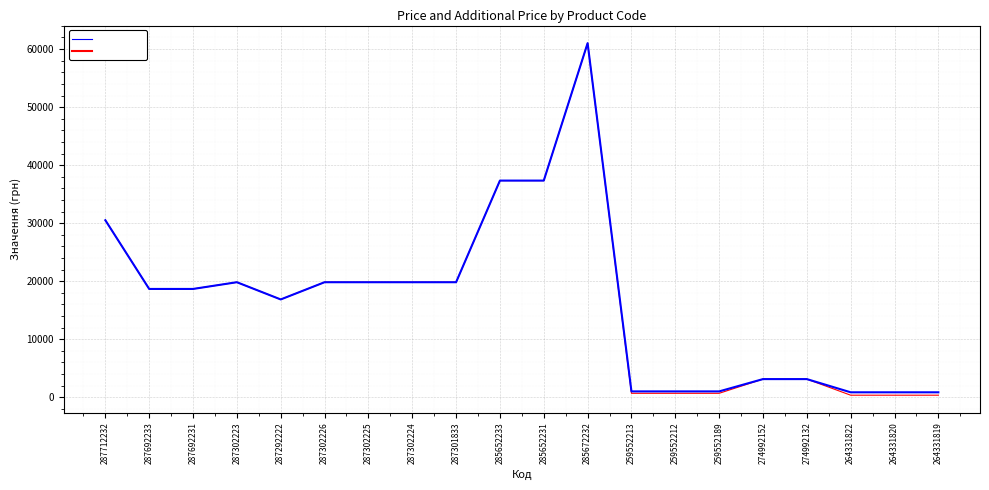

Which category has the highest value across all series?

285672232